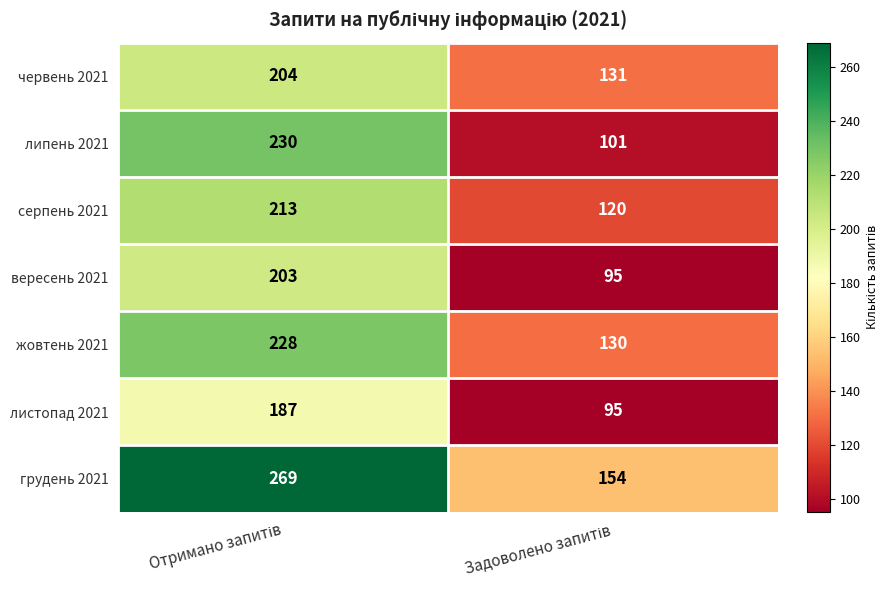

What is the smallest value displayed?

95